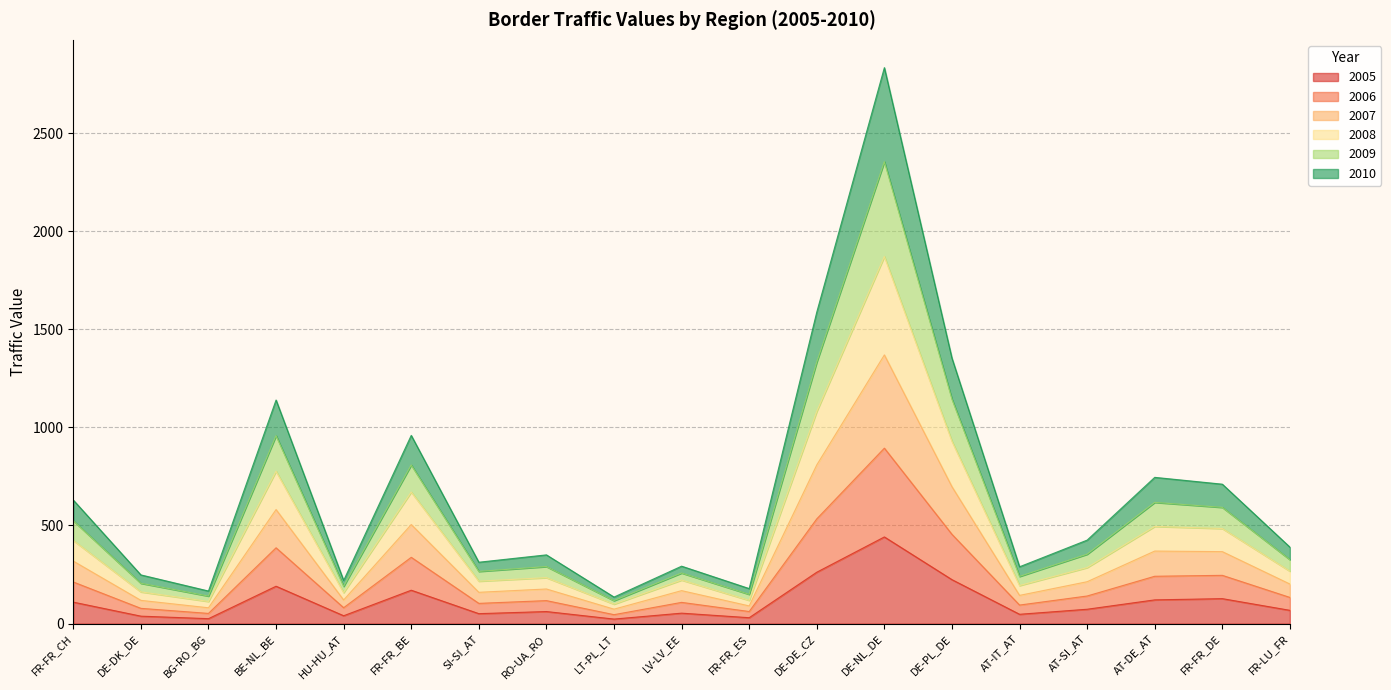

At how many categories does at least one series exceed 1378?

2